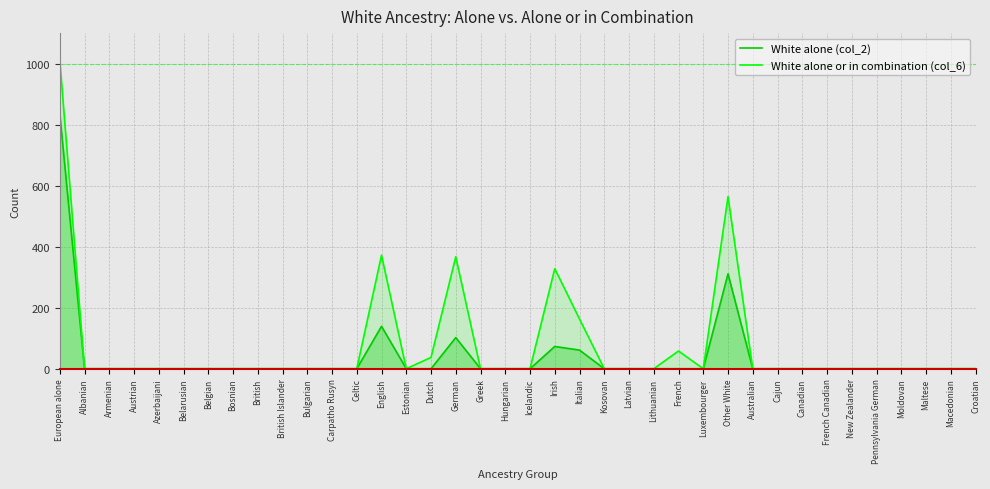

True or false: White alone or in combination (col_6) and White alone (col_2) cross at least once.

False